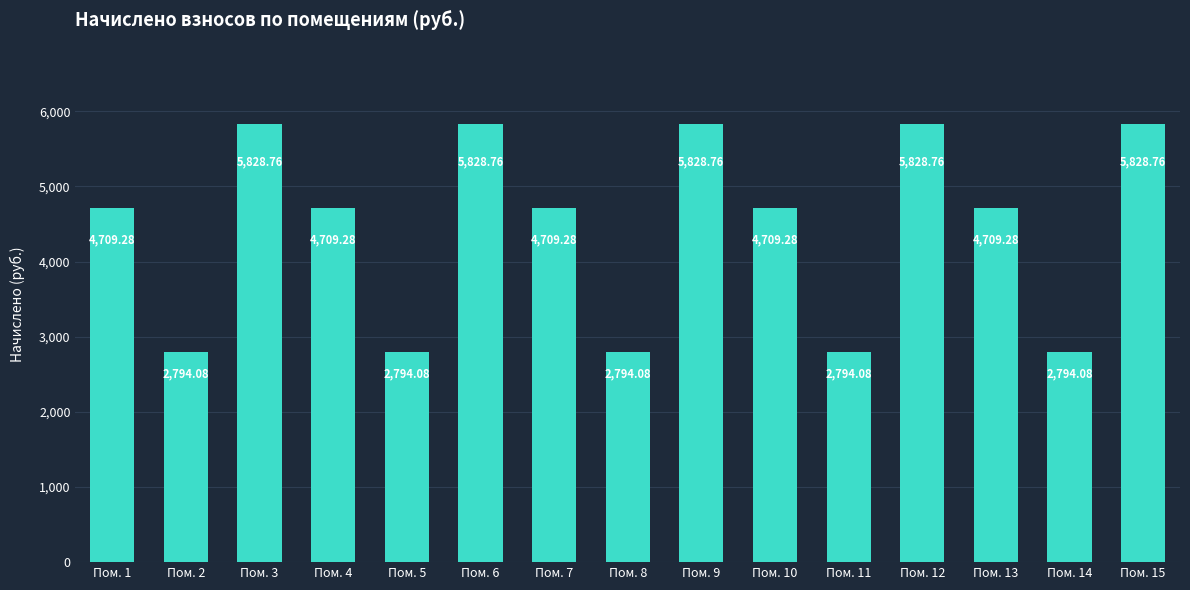

Approximately how many times larger is the value at Пом. 15 compared to Пом. 8?

2.1